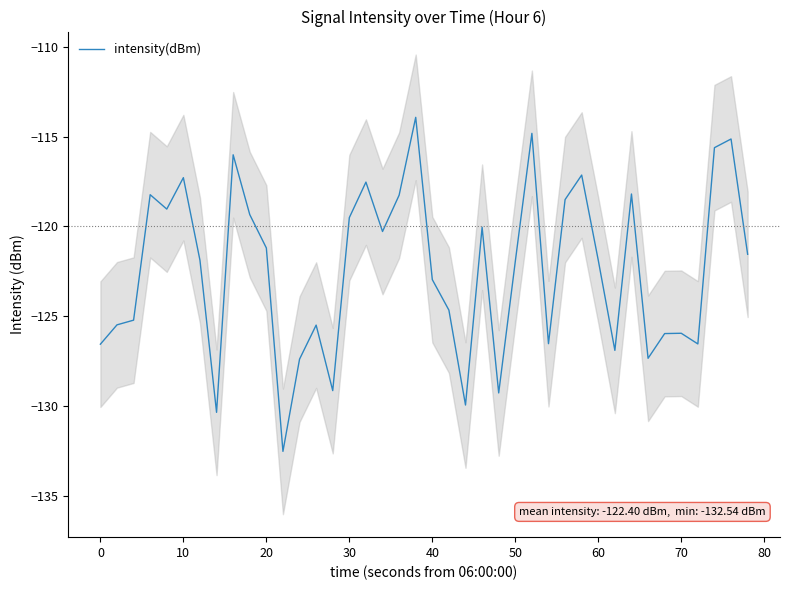

List the labels in order of value, smallest first.

11, 60, 22, 24, 14, 12, 33, 31, −10, 36, 27, 34, 35, 13, 0, 10, 21, 20, 25, 50, 30, 39, 90, 17, 23, 15, 80, 30, 28, 18, 20, 32, 16, 40, 29, 70, 37, 38, 26, 19